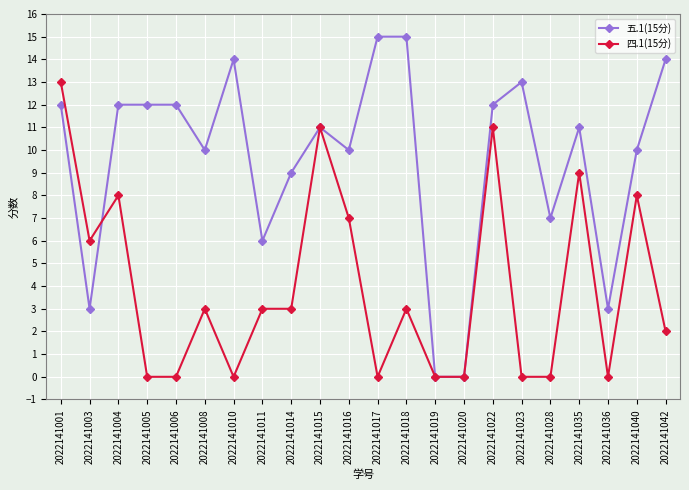

How many series are shown in this chart?

2